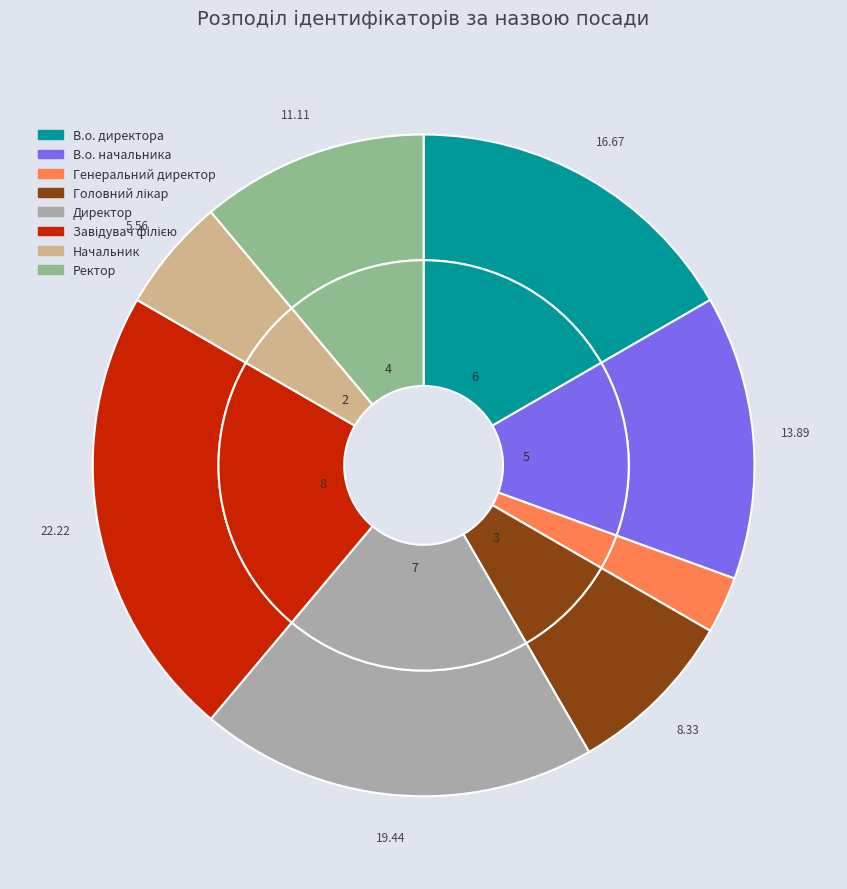

Is it true that Завідувач філією is 22% of the pie?

True